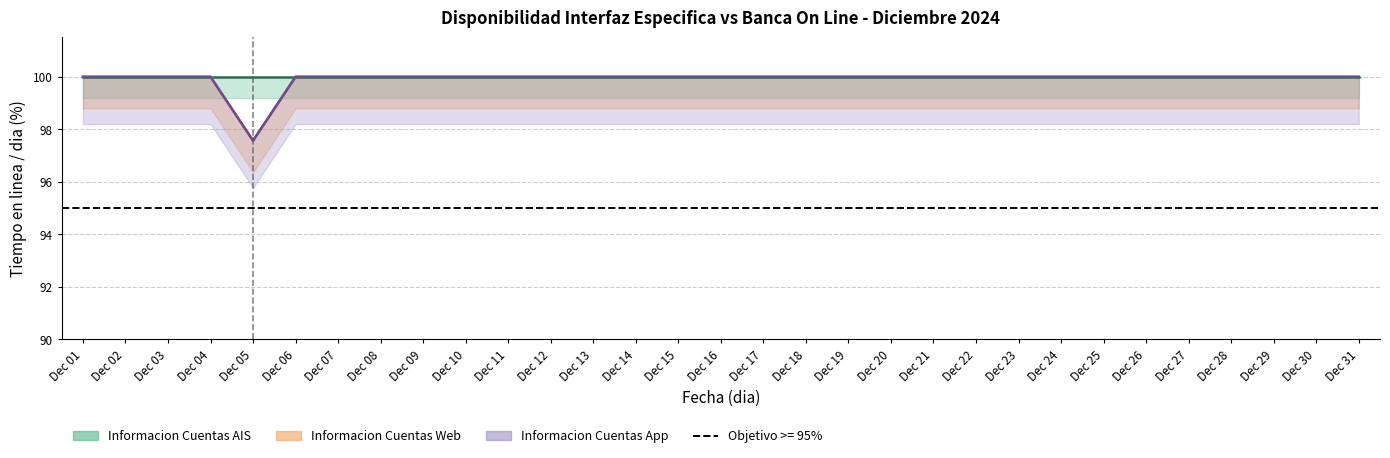

Which category has the highest value across all series?

Dec 01